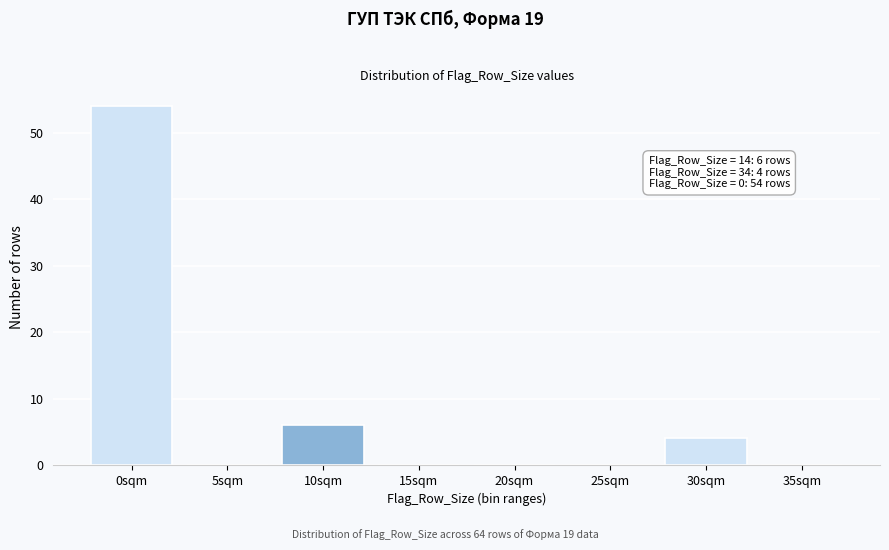

Reading right to left, list all the values displayed in this chart.

35sqm=0	30sqm=4	25sqm=0	20sqm=0	15sqm=0	10sqm=6	5sqm=0	0sqm=54